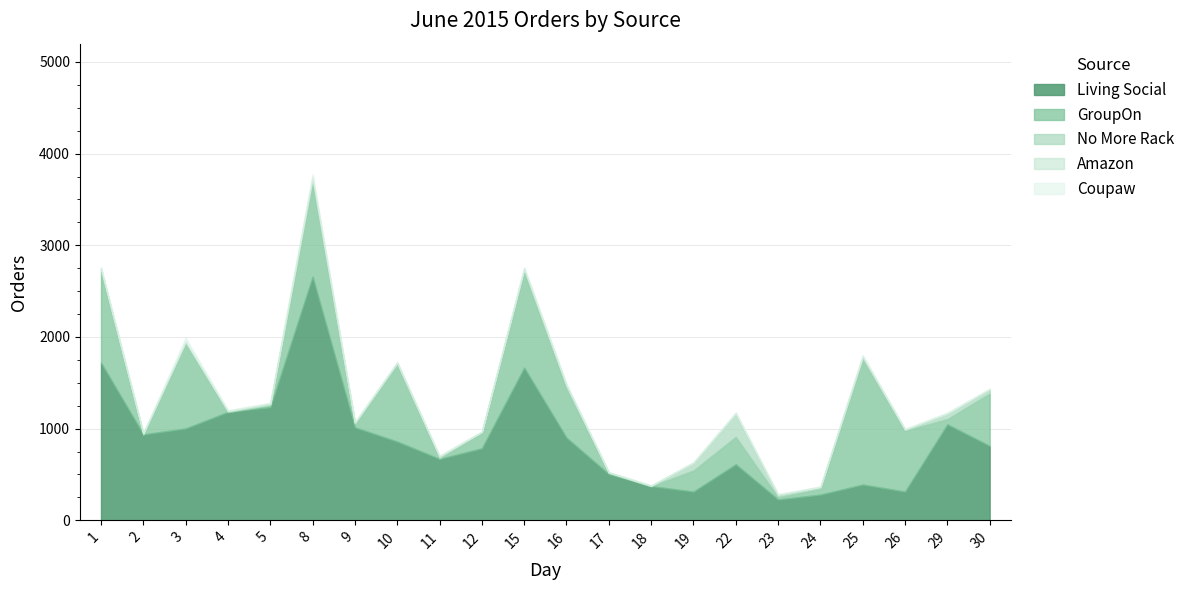

At which label does Coupaw reach its peak?

3